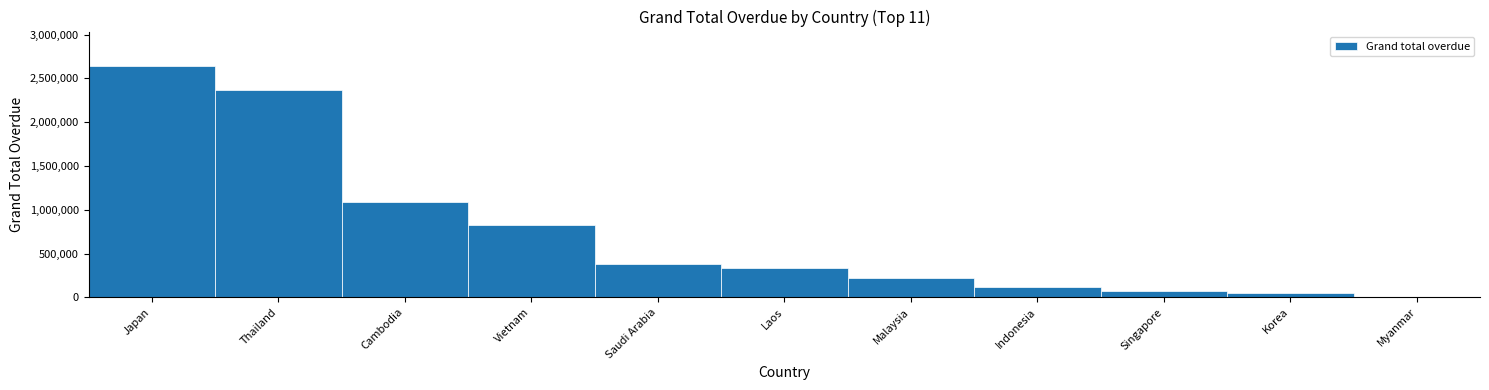

Reading right to left, extract all data points from this chart.

Myanmar=0.0	Korea=44088.6	Singapore=70773.8	Indonesia=117197.3	Malaysia=220004.0	Laos=338152.5	Saudi Arabia=381204.4	Vietnam=825588.7	Cambodia=1088902.6	Thailand=2370707.9	Japan=2639331.9